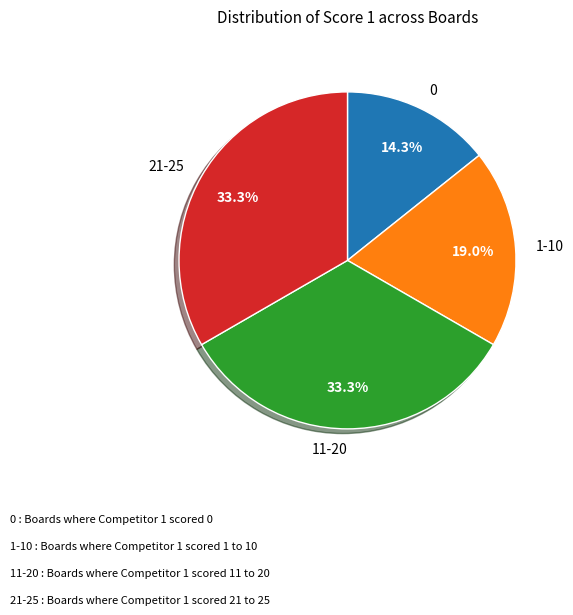

What percentage do 11-20 and 0 together represent?

47.6%